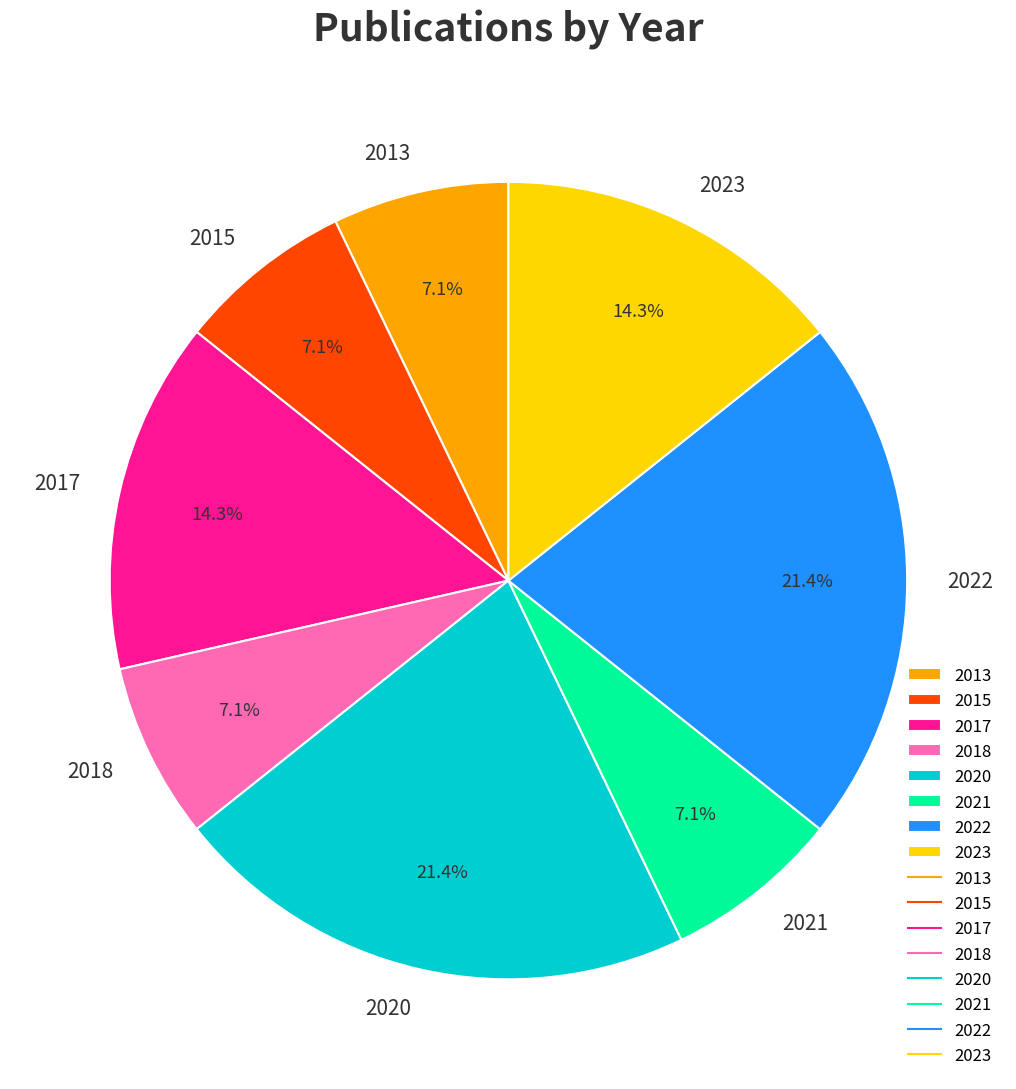

To the nearest percent, what portion does 2018 represent?

7%